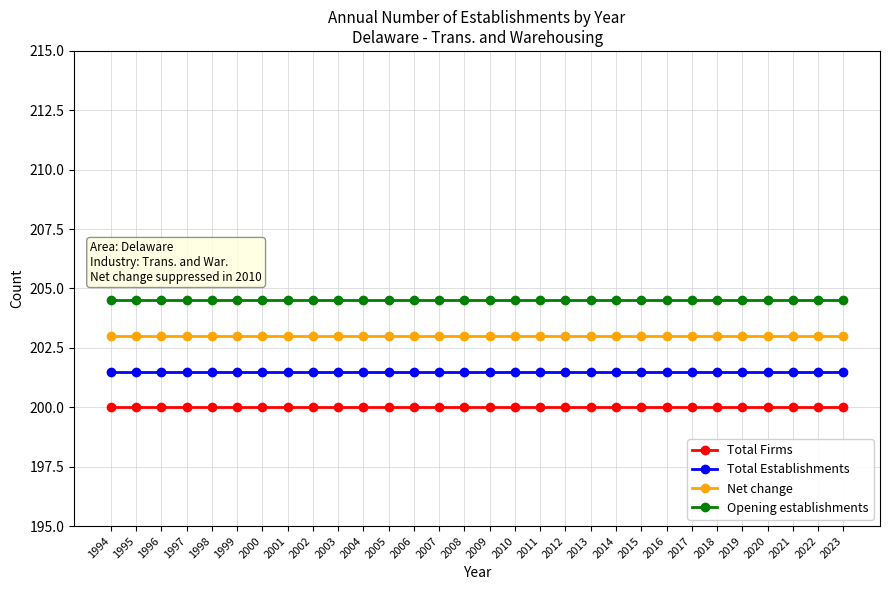

What is the spread (max minus min) of values at 2004?

4.5